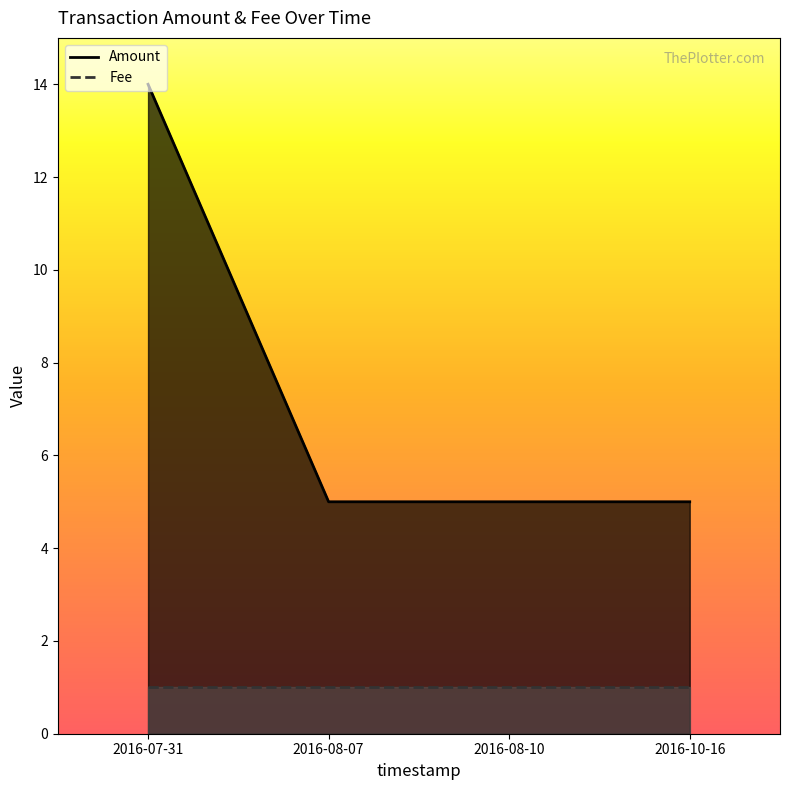

What is the value of the 4th point from the left?

5